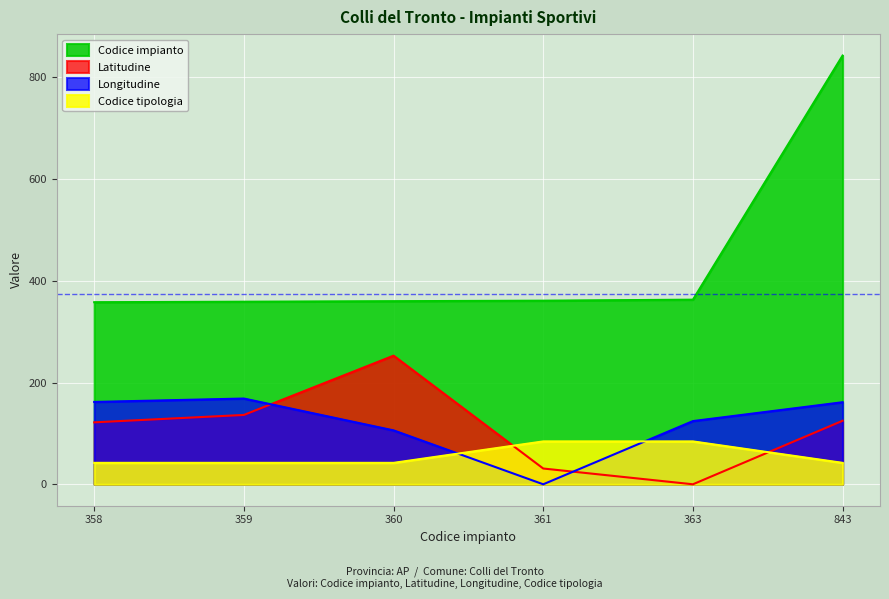

What is the sum of the Longitudine values at 359 and 361?

168.6